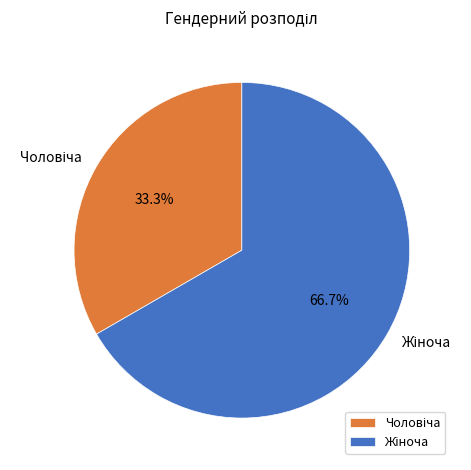

Is there any slice that represents more than half of the pie?

Yes